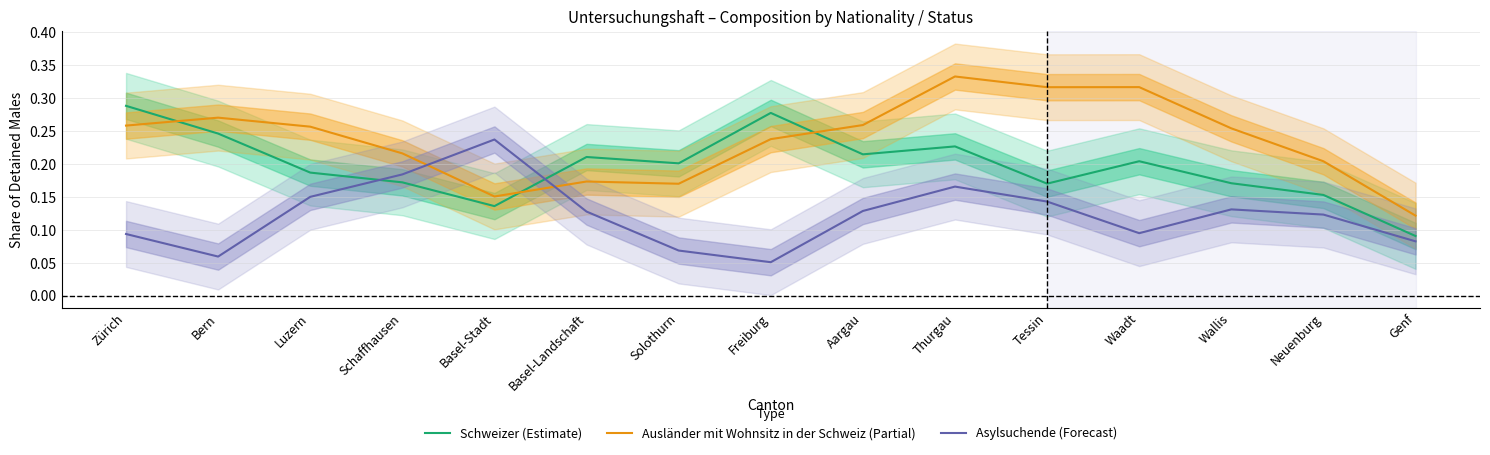

What is the difference between the Schweizer (Estimate) values at Freiburg and Schaffhausen?

0.1